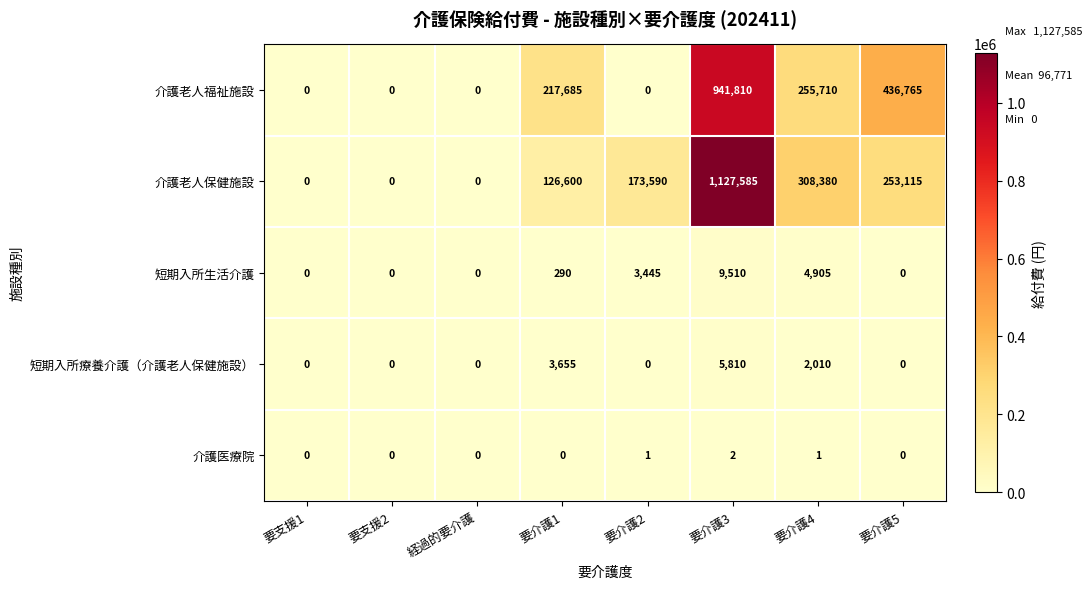

Between 要介護1 and 要介護2, which series saw the biggest shift?

介護老人福祉施設